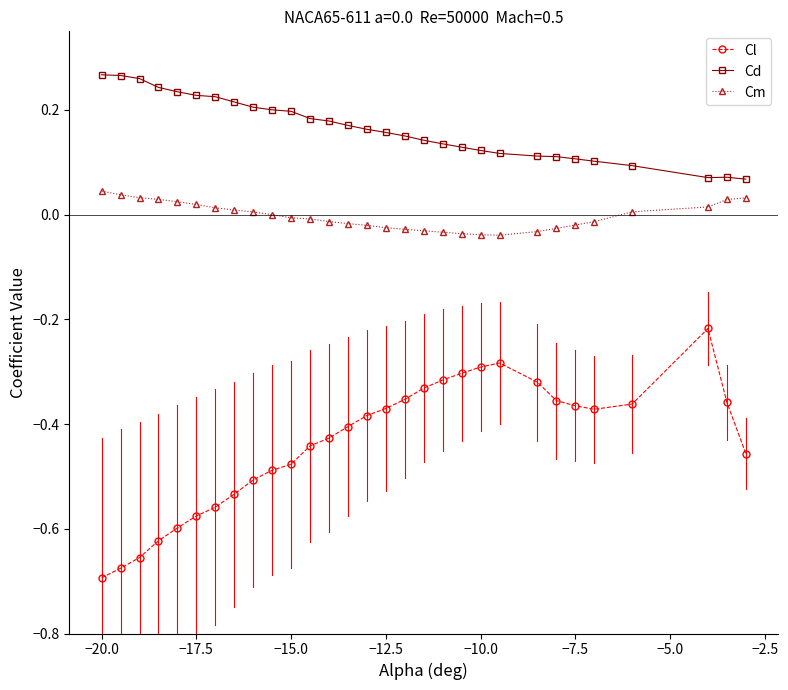

Which series has the widest spread of values?

Cl